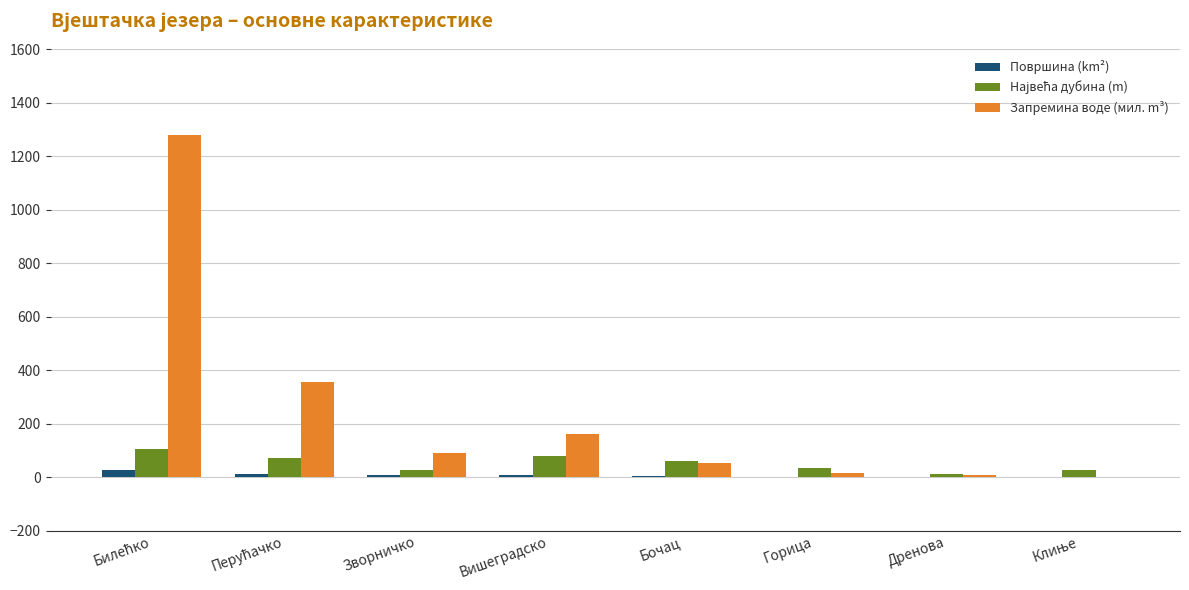

What is the maximum value shown in the chart?

1280.0